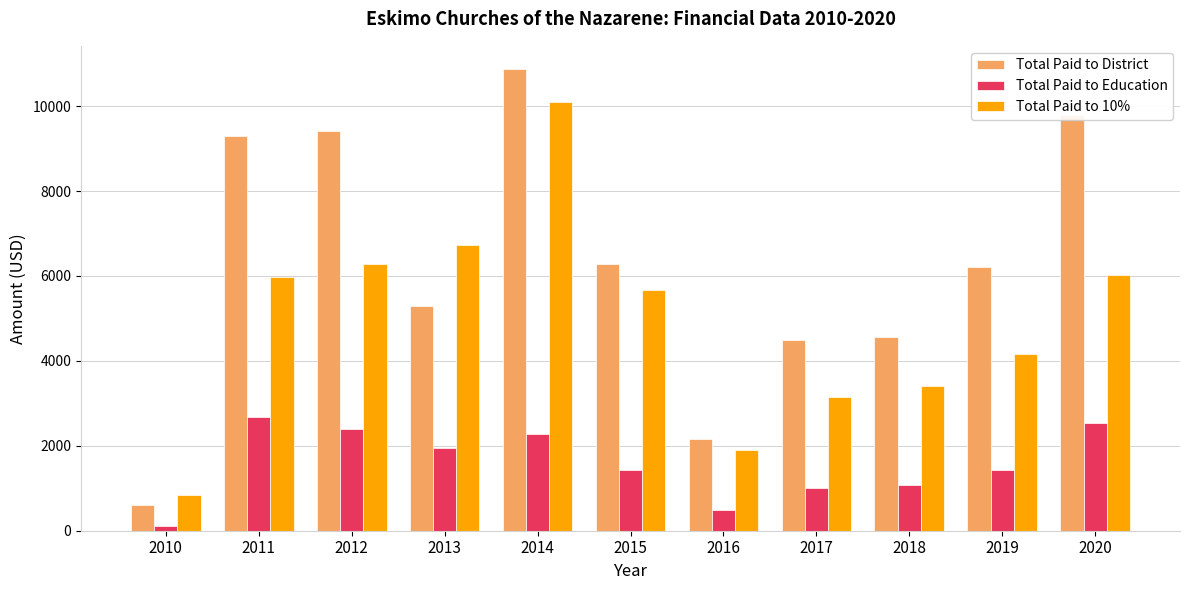

Which category has the lowest value in the Total Paid to 10% series?

2010